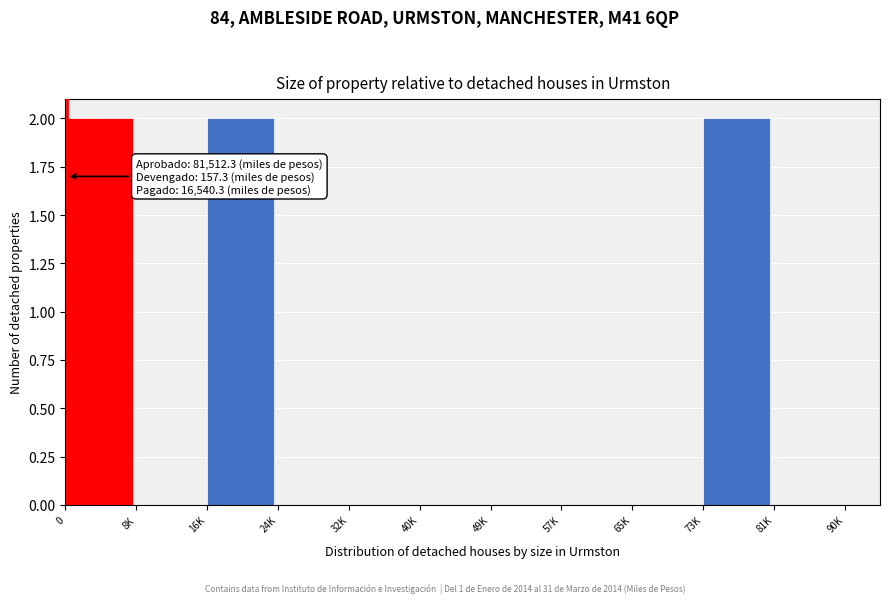

Reading left to right, extract all data points from this chart.

0=2	8K=0	16K=2	24K=0	32K=0	40K=0	49K=0	57K=0	65K=0	73K=2	81K=0